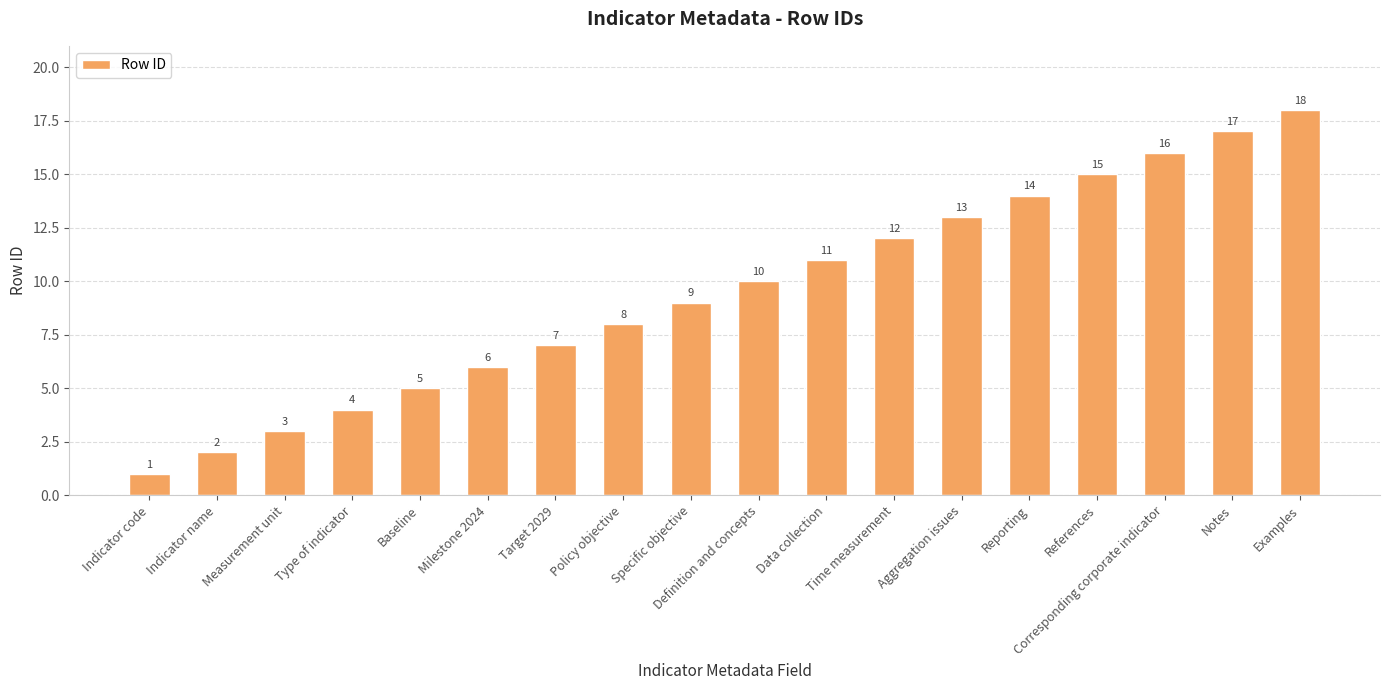

True or false: the data shows 1 at Measurement unit.

False